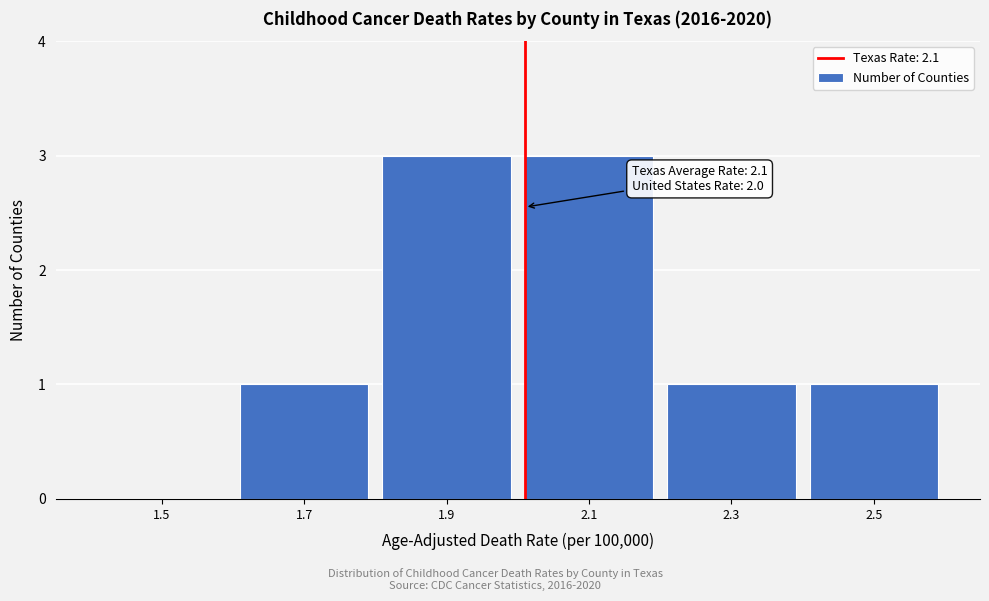

Reading left to right, list all the values displayed in this chart.

1.5=0	1.7=1	1.9=3	2.1=3	2.3=1	2.5=1